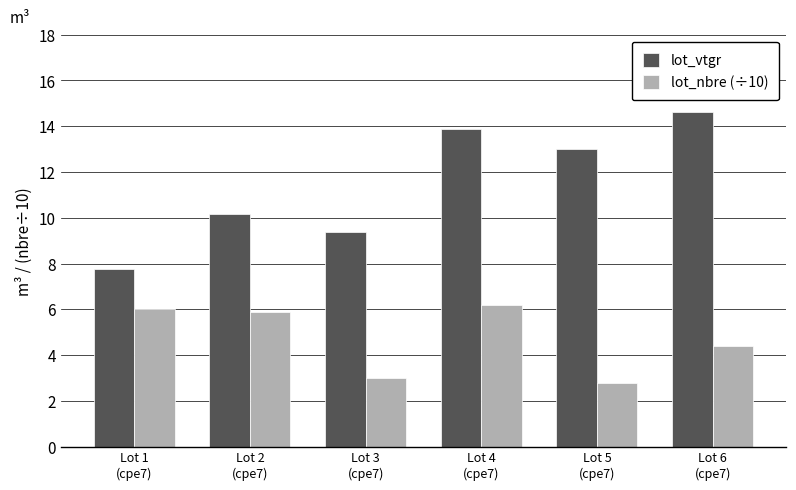

What are all the series names shown in the legend?

lot_vtgr, lot_nbre (÷10)